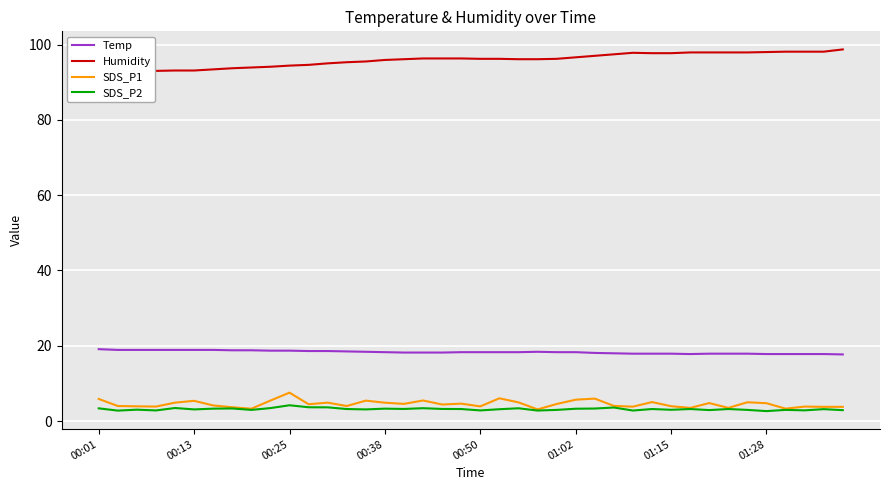

True or false: SDS_P1 and Temp intersect in this chart.

False